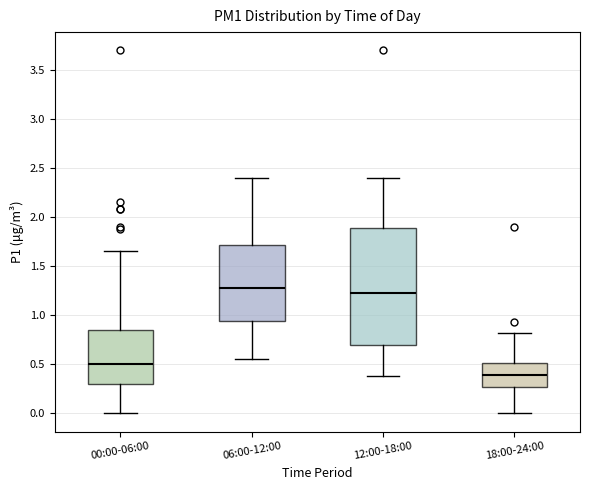

Comparing the boxes themselves (not the whiskers), which one is the tallest?

12:00-18:00